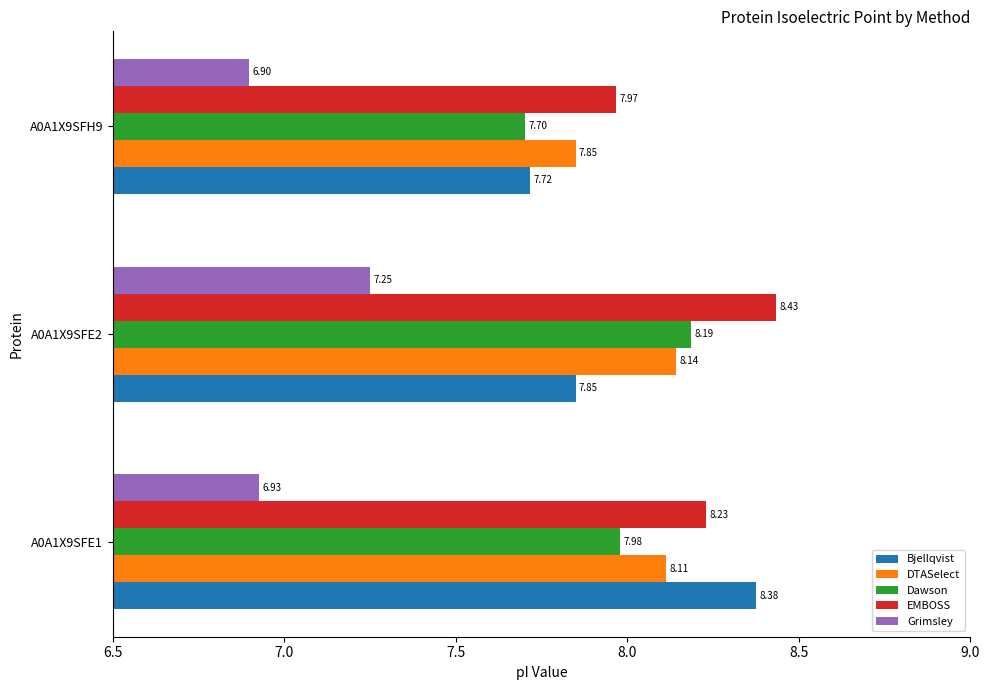

At which category is the sum across all series the highest?

A0A1X9SFE2